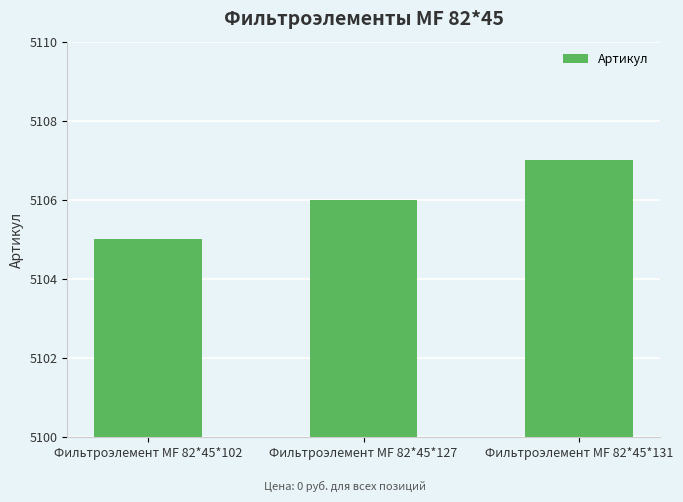

Reading right to left, transcribe all the data shown in this chart.

Фильтроэлемент МF 82*45*131=5107	Фильтроэлемент МF 82*45*127=5106	Фильтроэлемент МF 82*45*102=5105